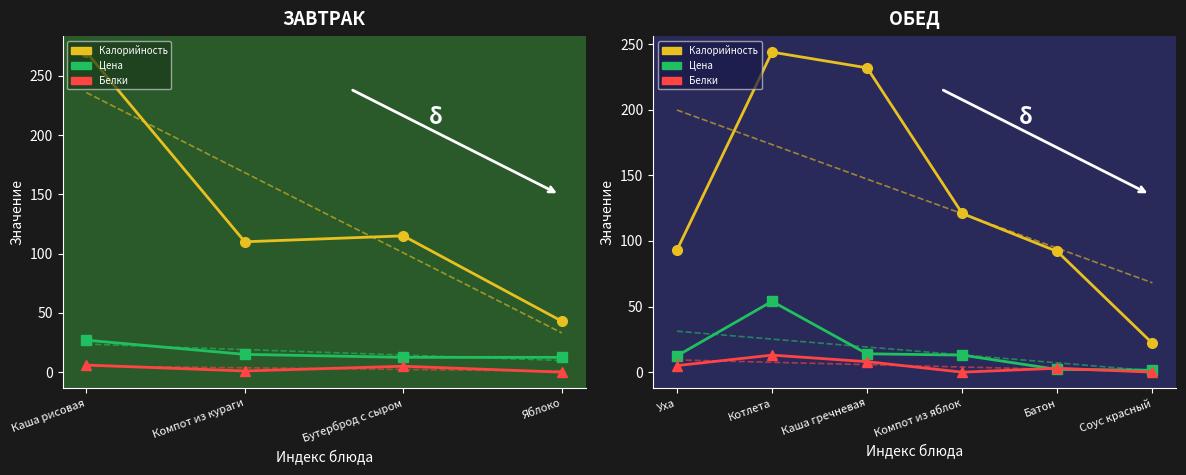

After their last crossing, which series has the higher values: Цена or Белки?

Цена